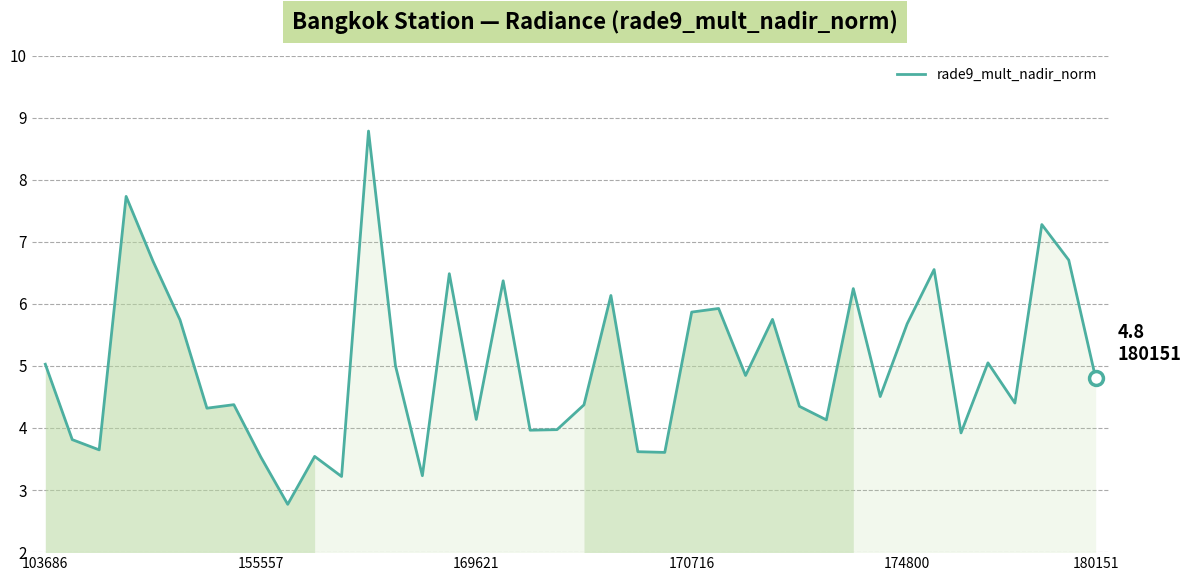

What is the greatest value displayed?

8.8